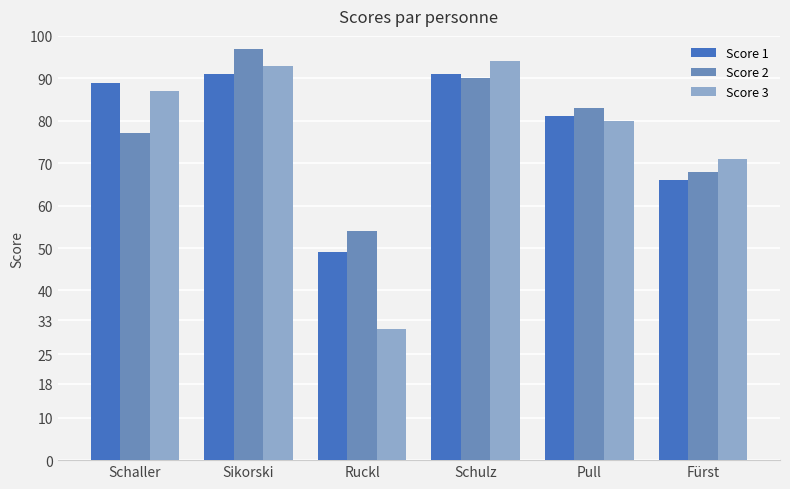

What is the maximum value shown in the chart?

97